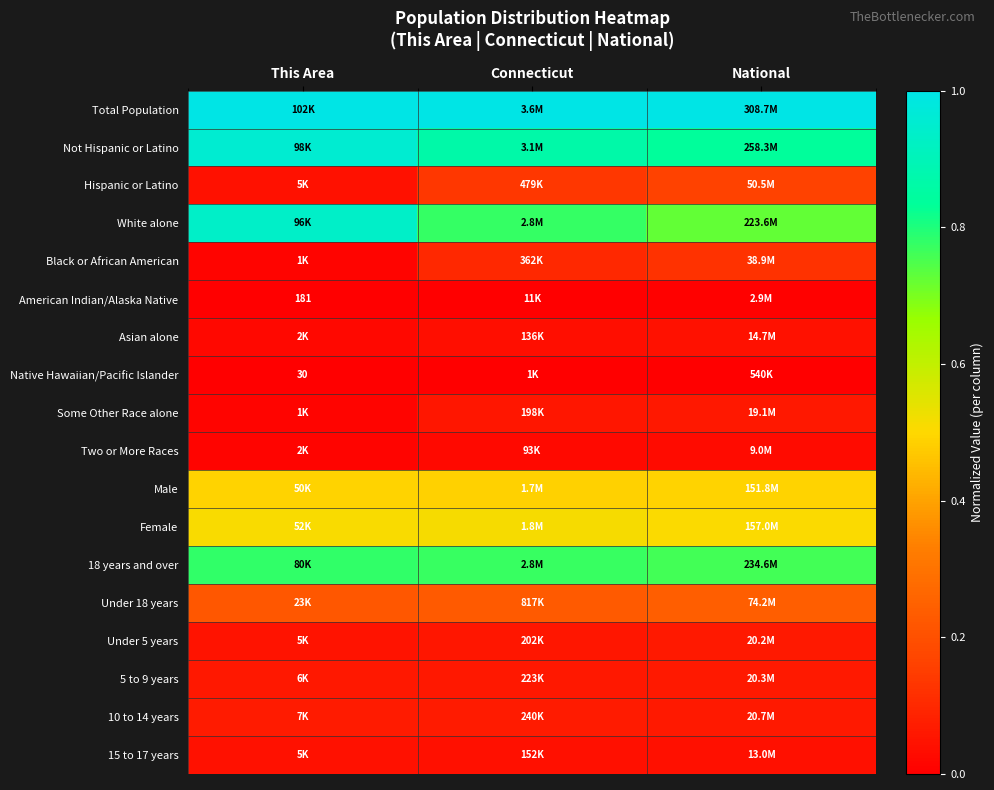

What is the sum of the 10 to 14 years values at National and This Area?

0.1